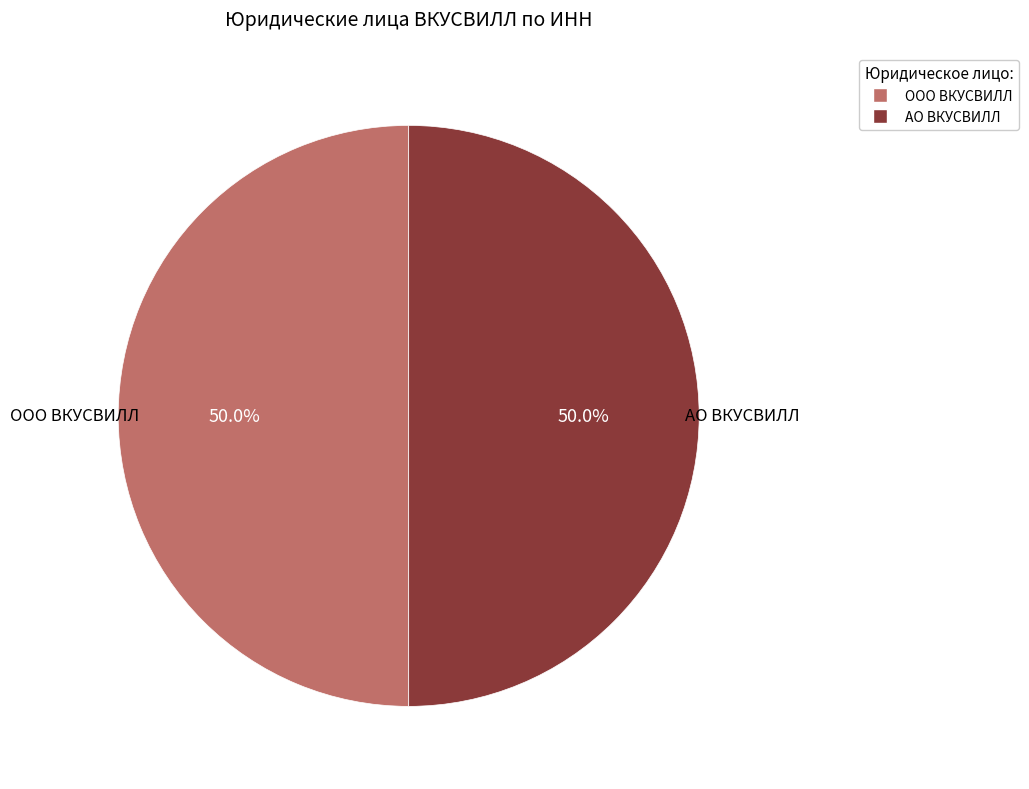

What percentage is NOT represented by ООО ВКУСВИЛЛ?

50.0%